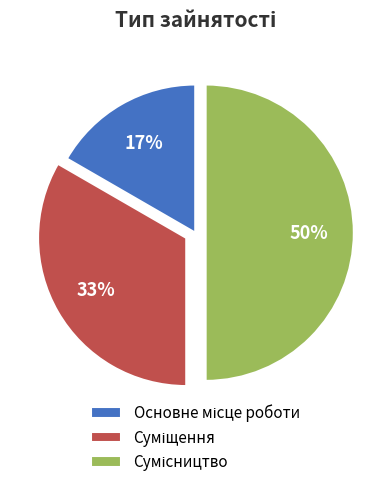

To the nearest percent, what is the average slice percentage?

33%